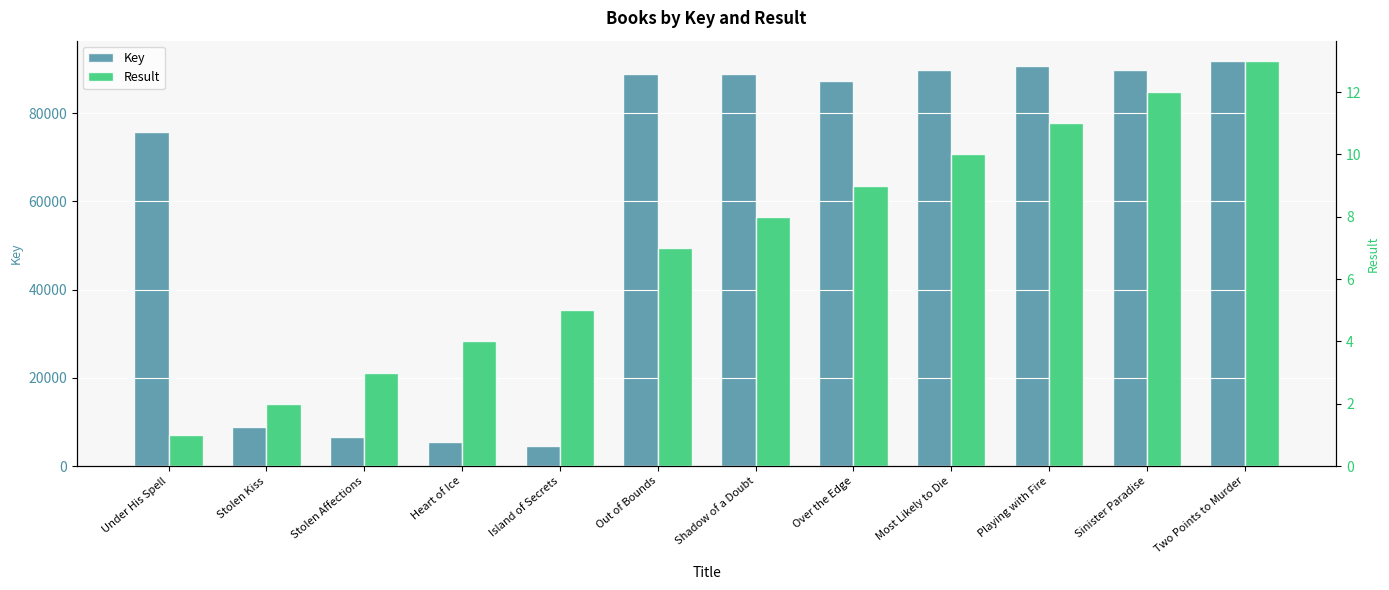

What is the difference between the maximum and minimum values in the Key series?

87267